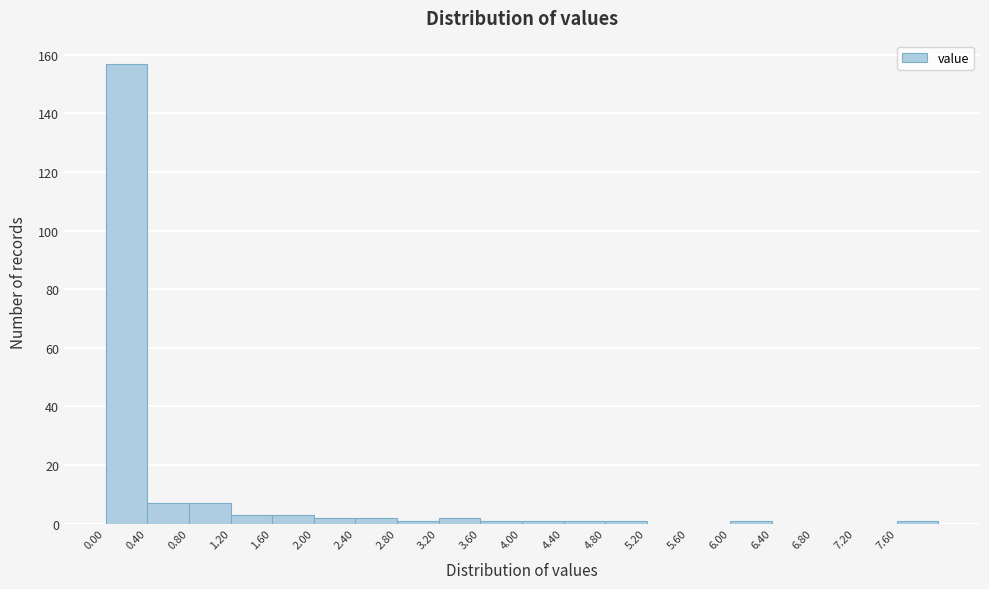

Which range on the x-axis has the tallest bar?

0.0 to 0.4